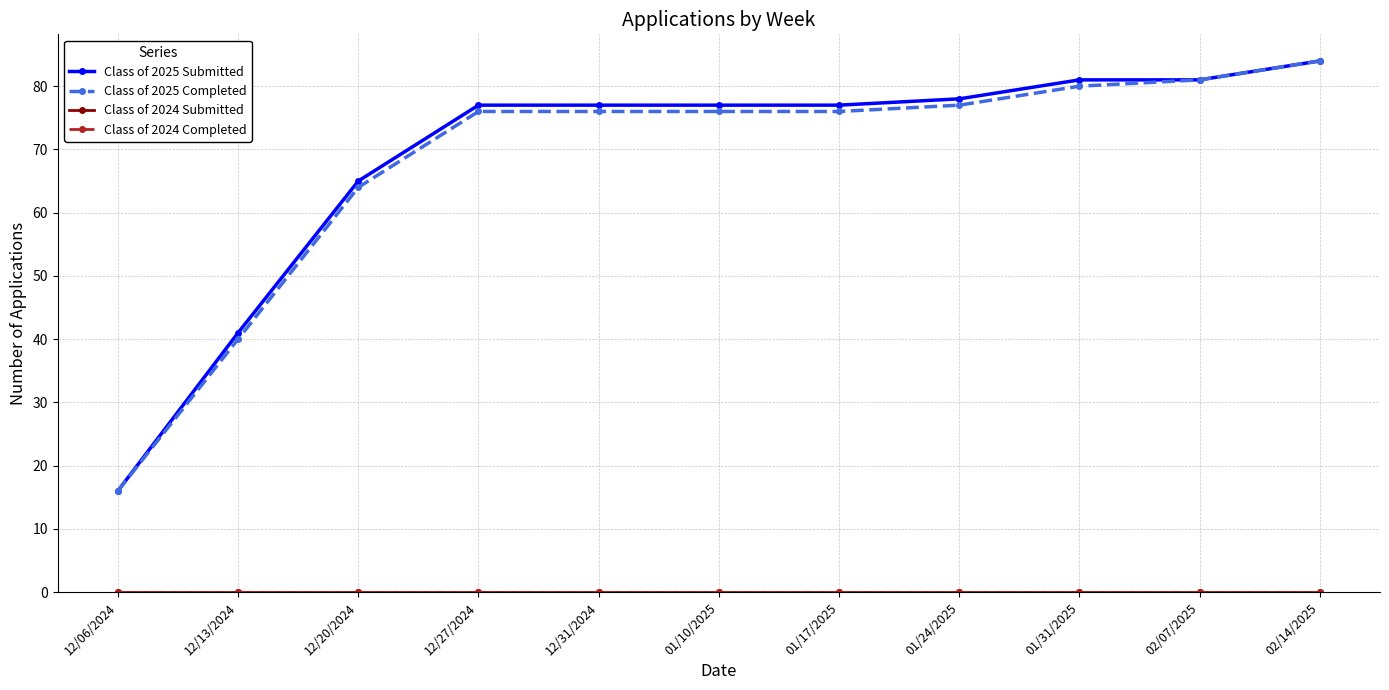

Does the chart have visible grid lines?

Yes